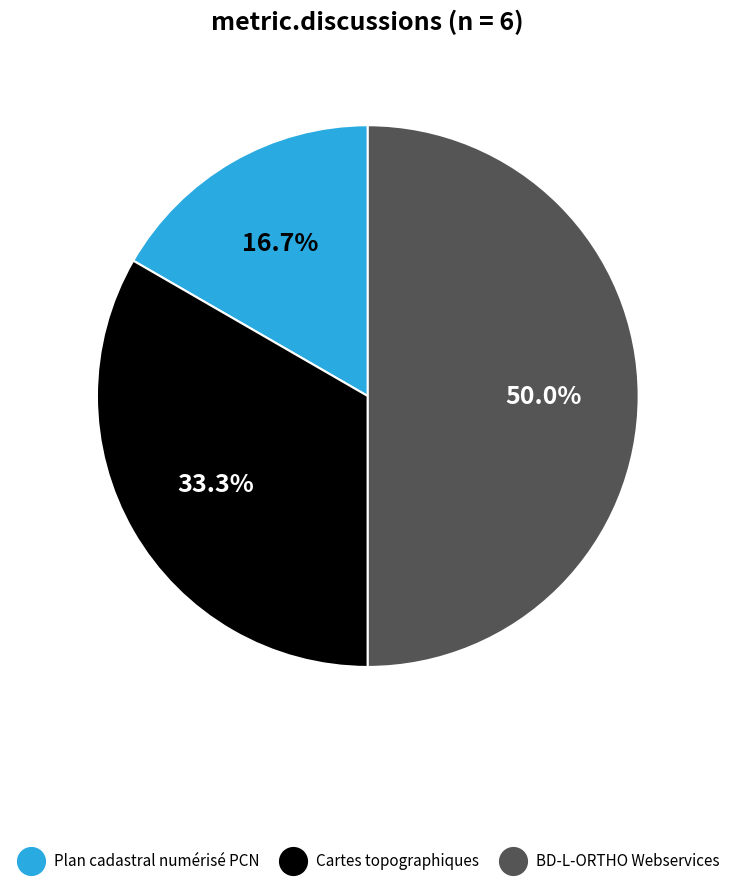

What percentage is the BD-L-ORTHO Webservices slice, to the nearest percent?

50%